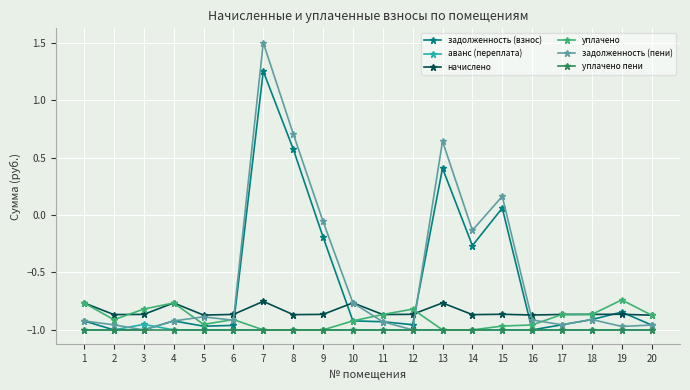

Where is the first local maximum for задолженность (пени)?

5